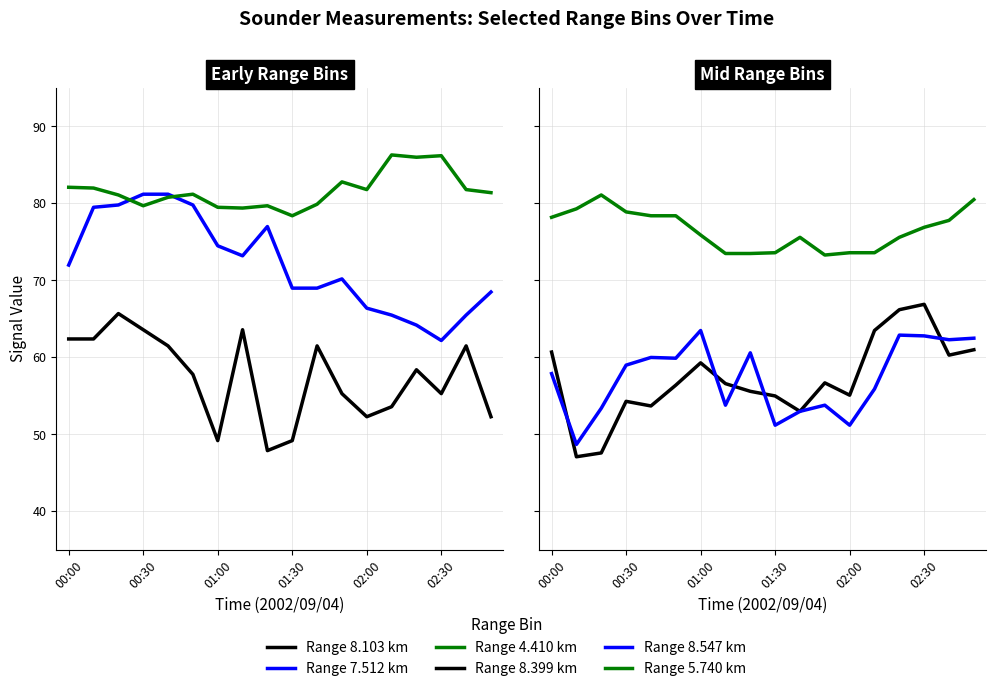

What is the label of the 6th point from the left?

02:30